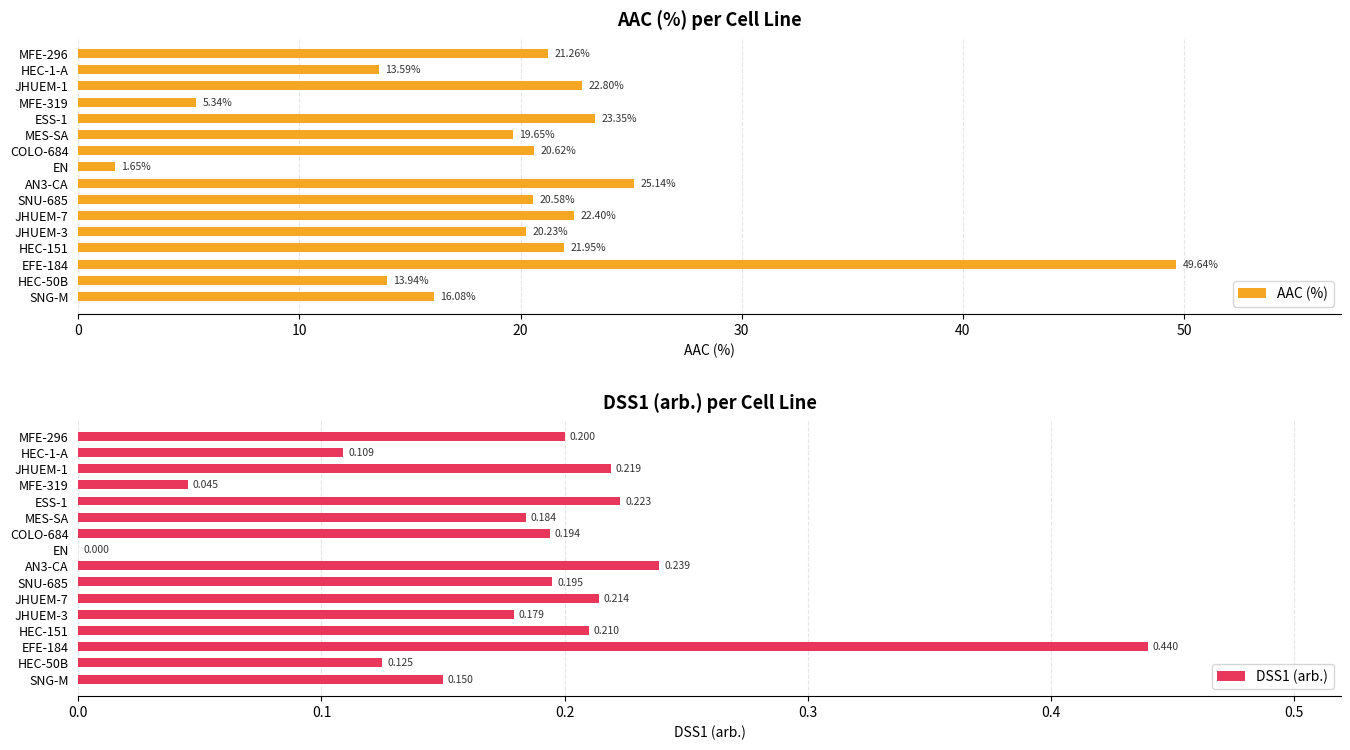

List the labels in order of AAC (%) value, smallest first.

EN, MFE-319, HEC-1-A, HEC-50B, SNG-M, MES-SA, JHUEM-3, SNU-685, COLO-684, MFE-296, HEC-151, JHUEM-7, JHUEM-1, ESS-1, AN3-CA, EFE-184